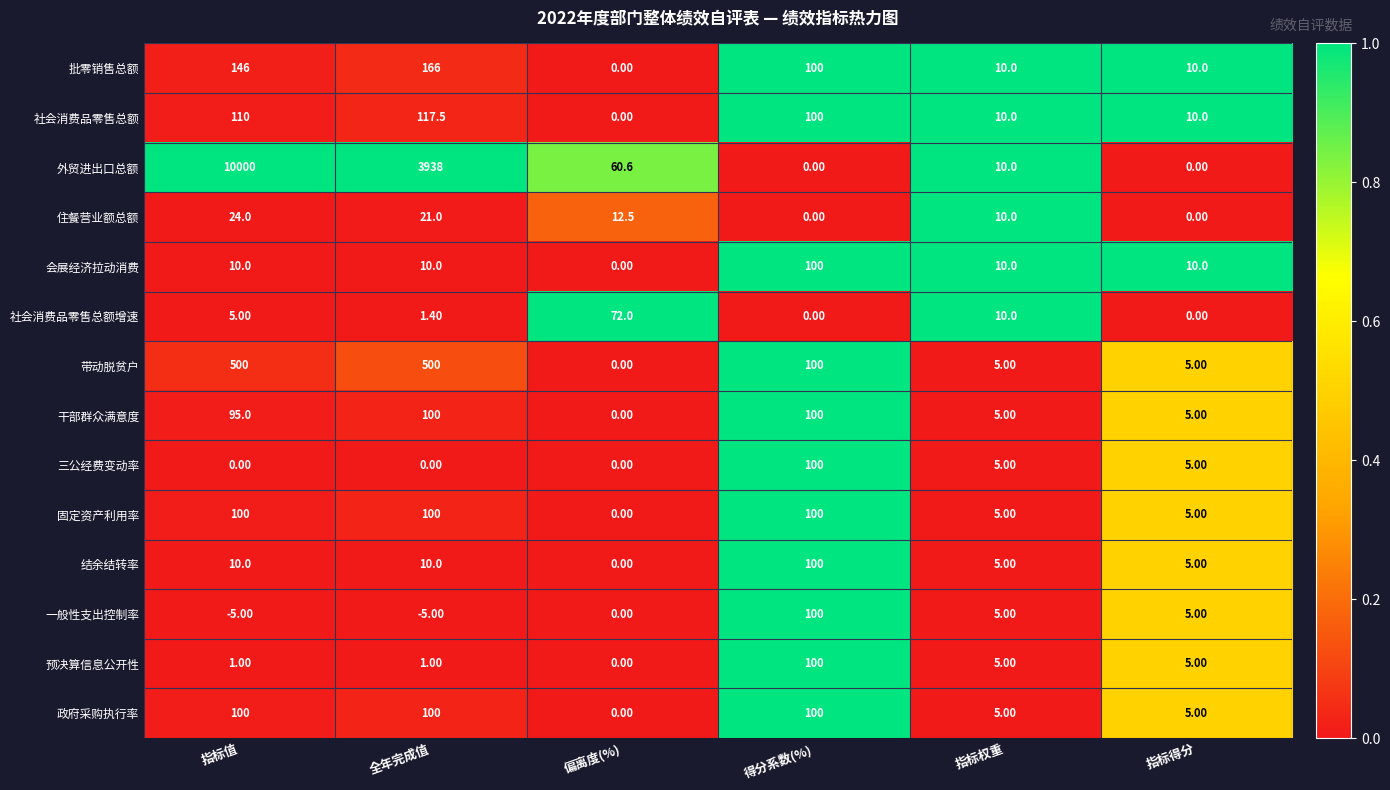

What is the difference between the maximum and second lowest values in the 固定资产利用率 series?

95.0